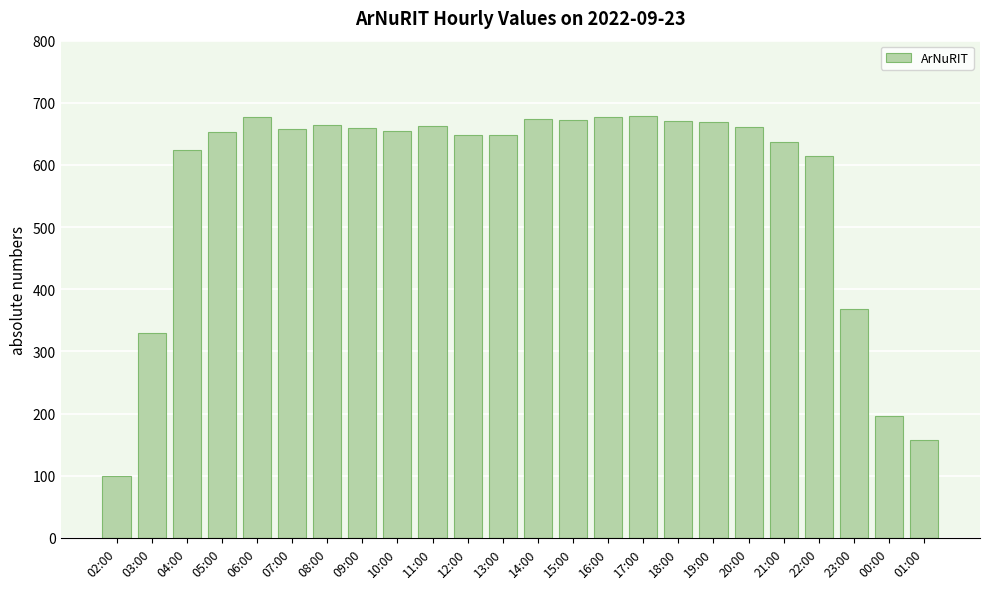

Count the number of data series in this chart.

1